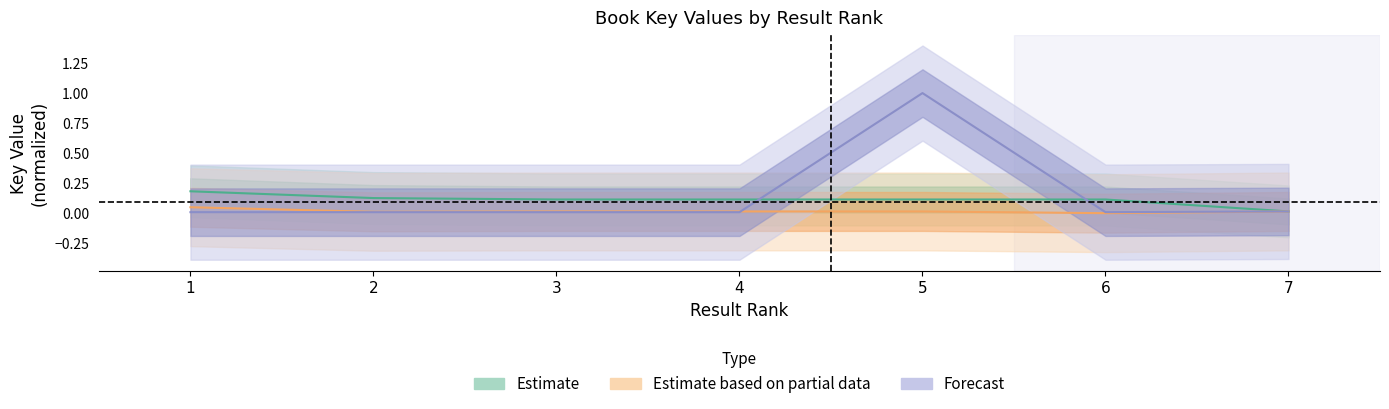

Rank the series by their average value, from lowest to highest.

Estimate based on partial data, Estimate, Forecast